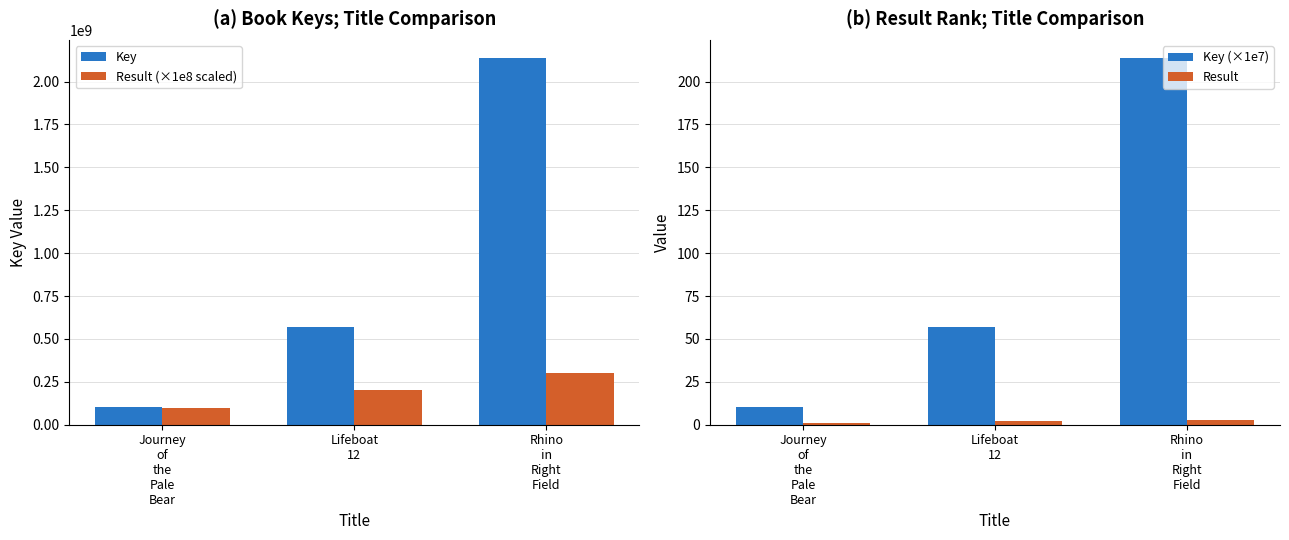

Between Rhino in Right Field and Lifeboat 12, which is larger?

Rhino in Right Field